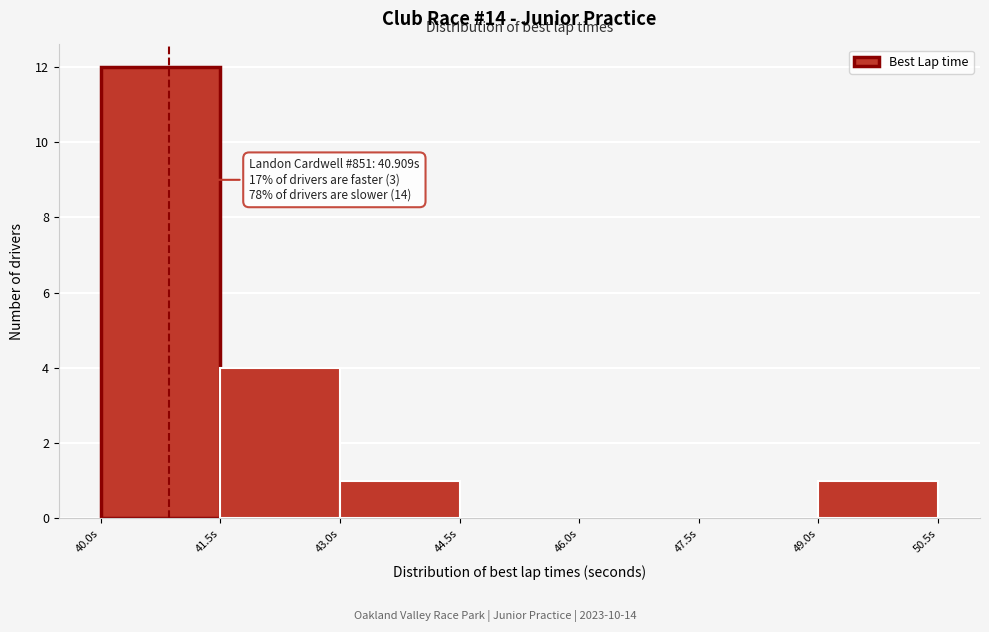

Which range on the x-axis has the tallest bar?

40.0 to 41.6